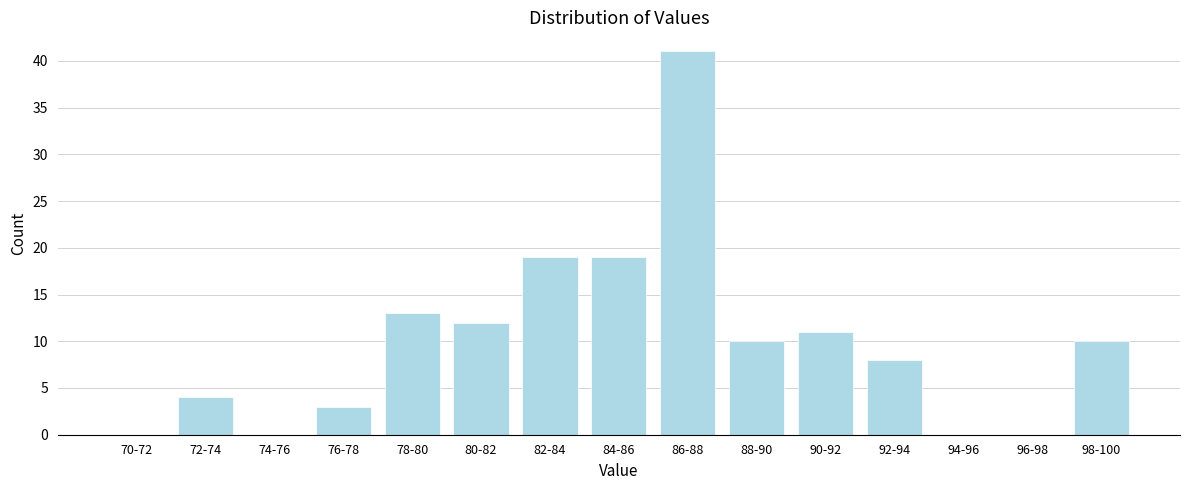

Reading left to right, list all the values displayed in this chart.

70-72=0	72-74=4	74-76=0	76-78=3	78-80=13	80-82=12	82-84=19	84-86=19	86-88=41	88-90=10	90-92=11	92-94=8	94-96=0	96-98=0	98-100=10